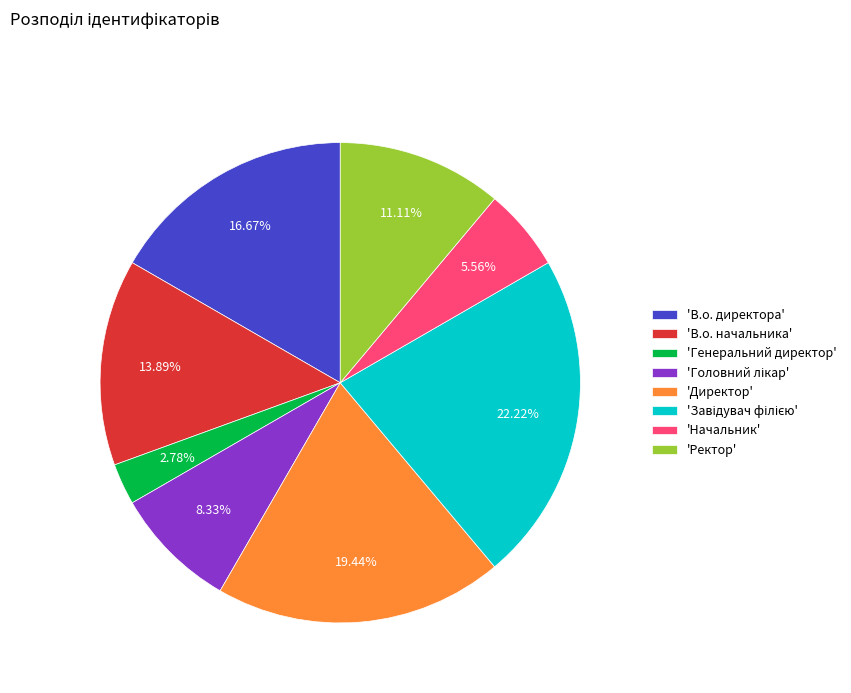

Is 'Начальник' the majority of the pie?

No